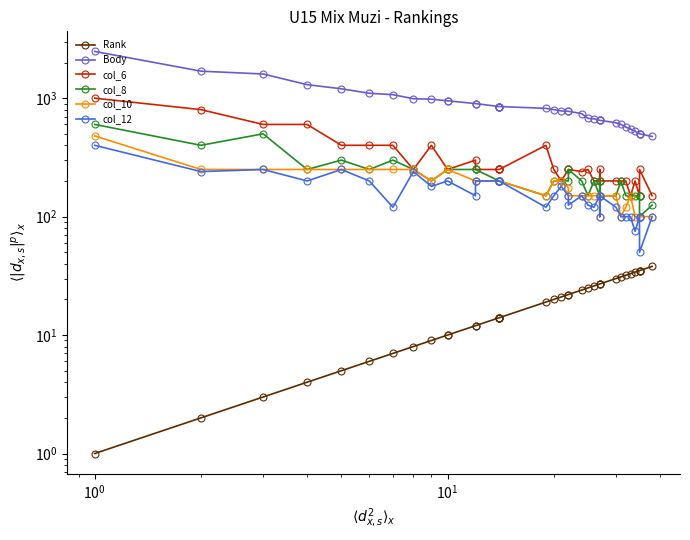

Which series has the largest total across all categories?

Body